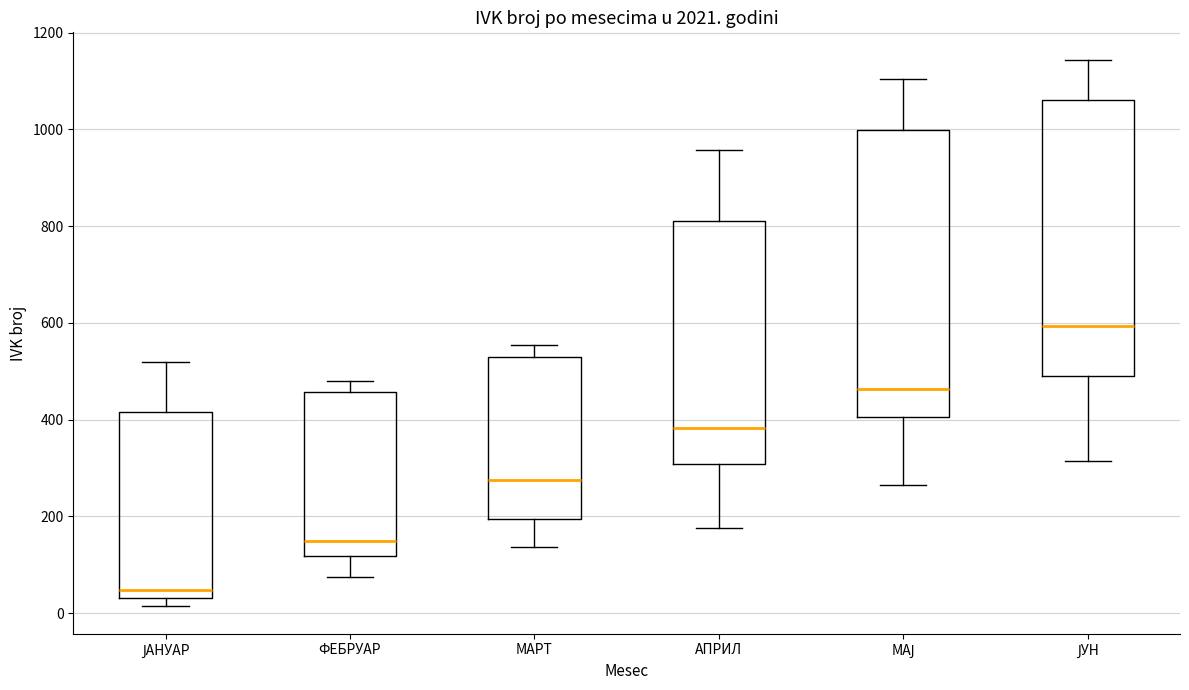

Which box's median line is the lowest?

ЈАНУАР